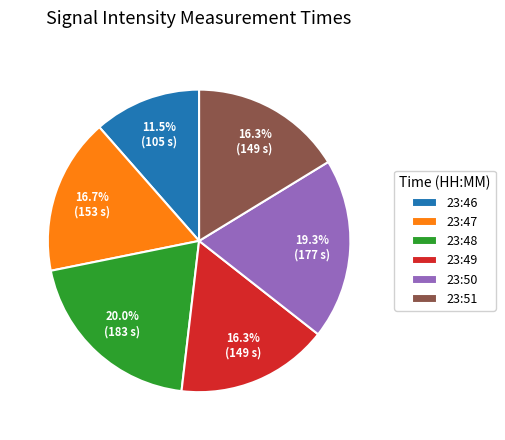

Combined, what portion of the pie is 23:49 and 23:47?

33.0%